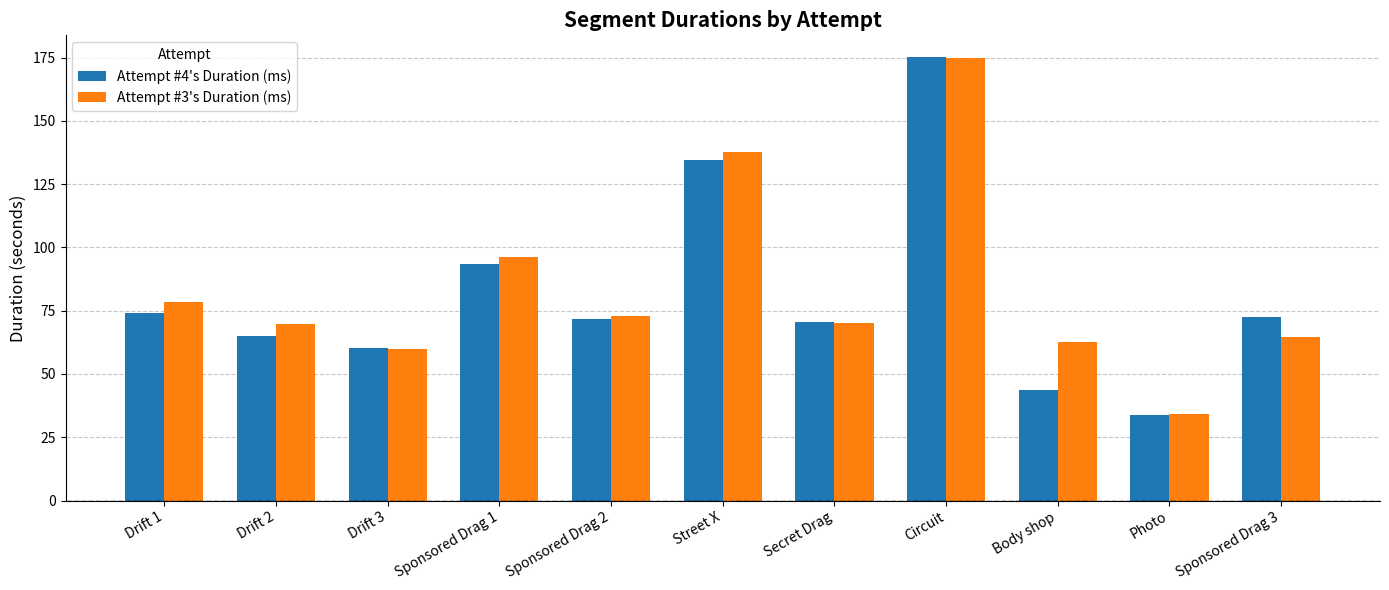

What is the difference between the maximum and second lowest values in the Attempt #3's Duration (ms) series?

114.8